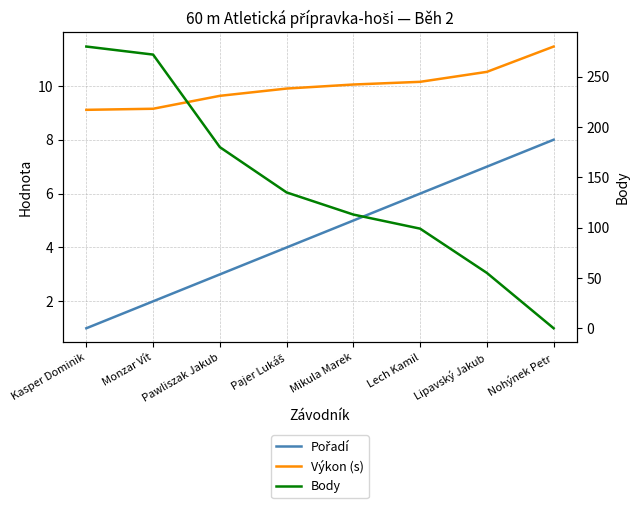

Where is Body nearest to the value 140?

Pajer Lukáš